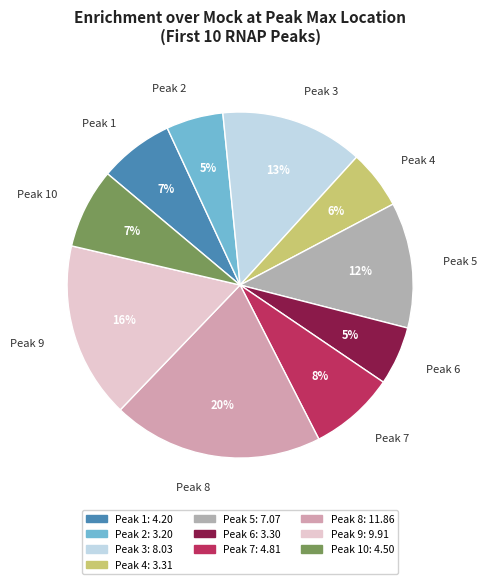

Between Peak 10 and Peak 3, which is larger?

Peak 3